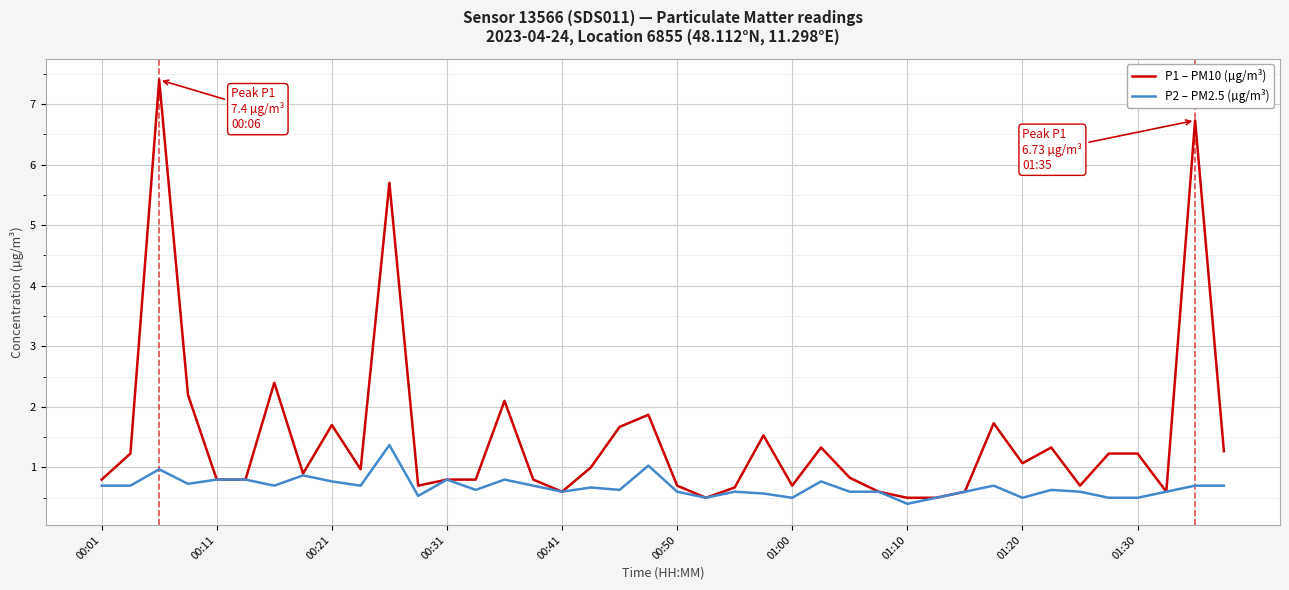

Rank the series by their maximum value, from lowest to highest.

P2 – PM2.5 (µg/m³), P1 – PM10 (µg/m³)